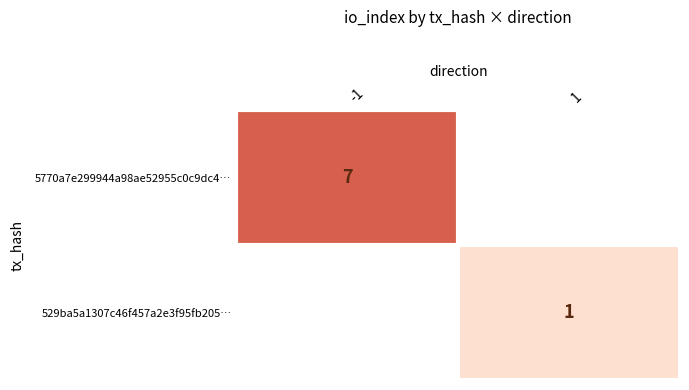

Is it true that 5770a7e299944a98ae52955c0c9dc4… equals 7 at -1?

True